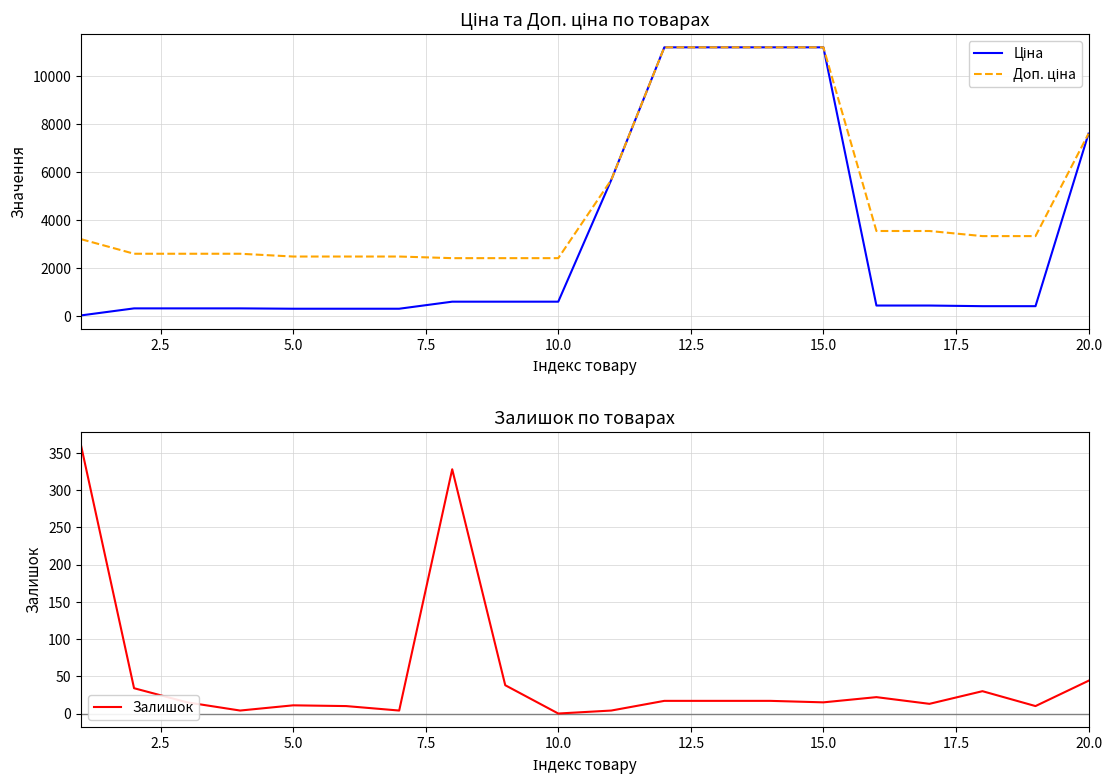

Reading right to left, what are all the values shown in this chart?

Ціна: 7596.5	416.6	416.6	443.1	443.1	11188.2	11188.2	11188.2	11188.2	5673.8	603.7	603.7	603.7	310.3	310.3	310.3	324.8	324.8	324.8	32.0
Доп. ціна: 7596.5	3332.5	3332.5	3545.0	3545.0	11188.2	11188.2	11188.2	11188.2	5673.8	2414.8	2414.8	2414.8	2482.4	2482.4	2482.4	2598.3	2598.3	2598.3	3205.0
Залишок: 44.0	10.0	30.0	13.0	22.0	15.0	17.0	17.0	17.0	4.0	0.0	38.0	328.0	4.0	10.0	11.0	4.0	15.0	34.0	360.0